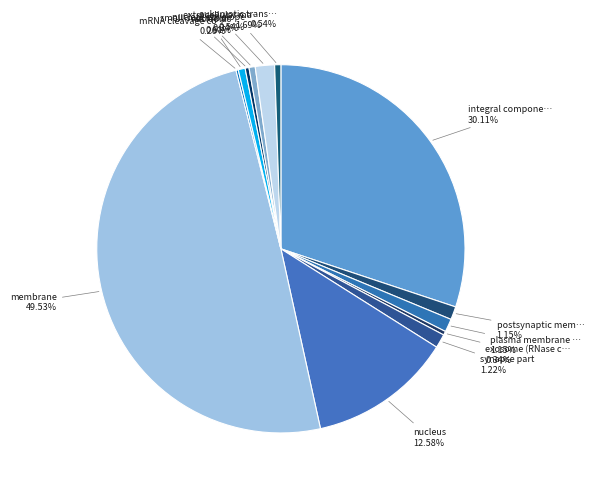

How many segments does this pie chart have?

13